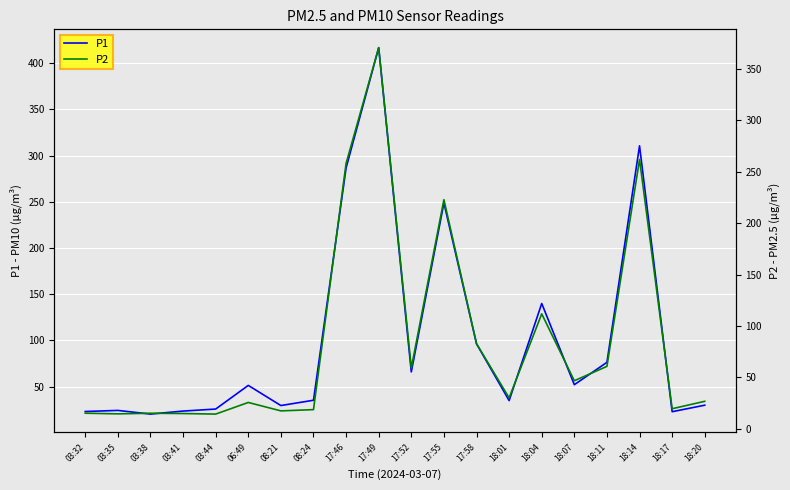

True or false: P1 and P2 intersect in this chart.

False